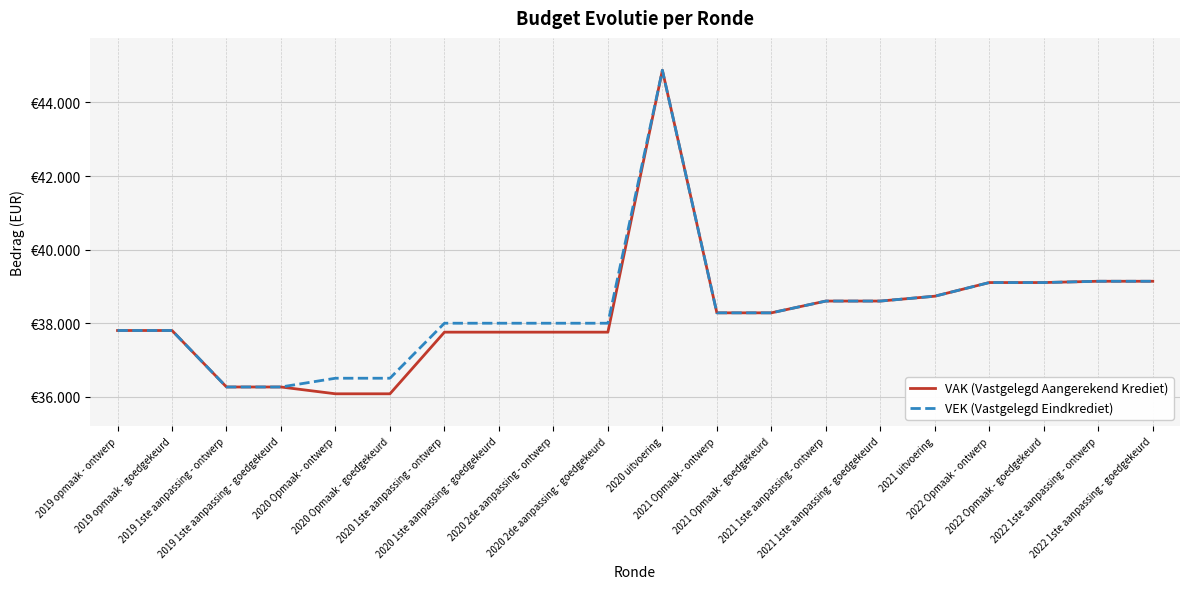

What are all the series names shown in the legend?

VAK (Vastgelegd Aangerekend Krediet), VEK (Vastgelegd Eindkrediet)